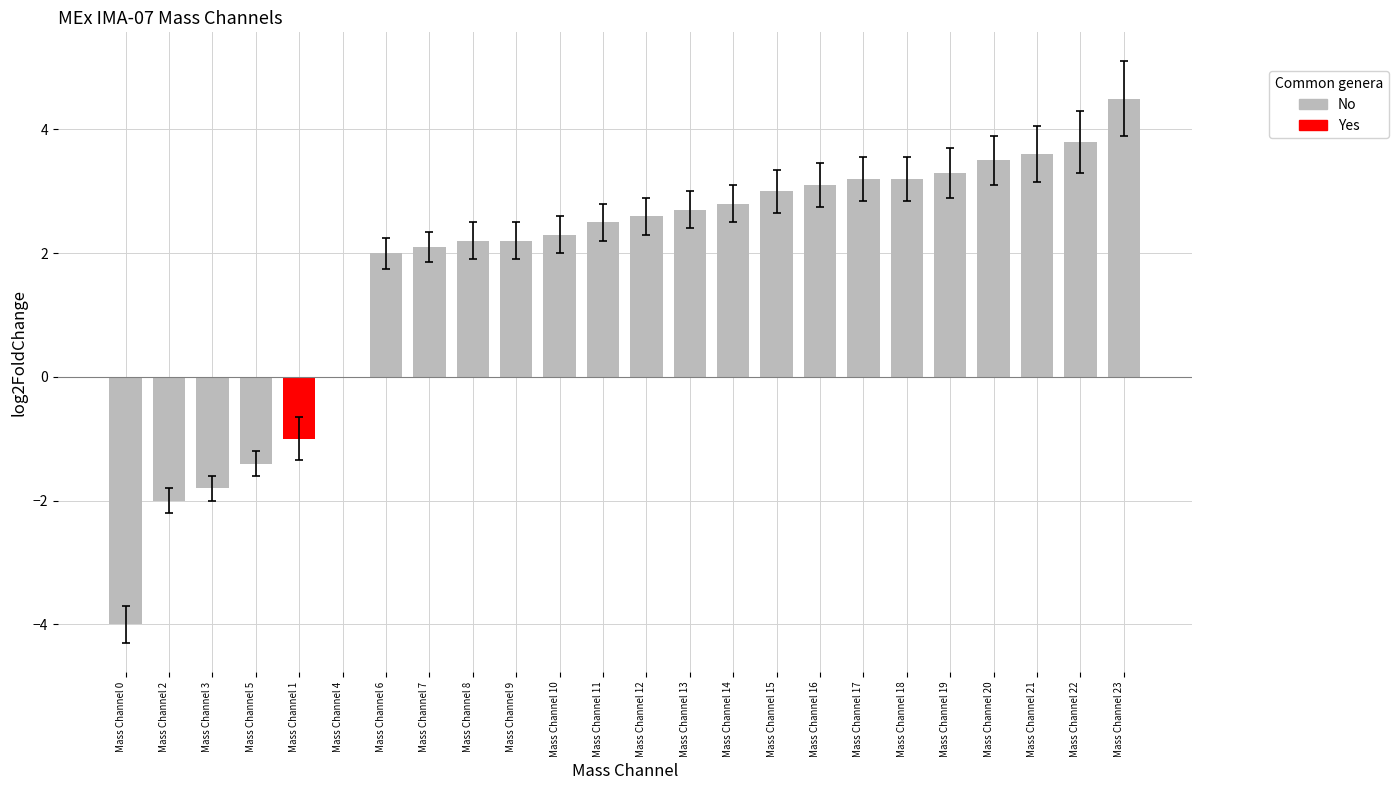

The chart shows a value of 2.1 at Mass Channel 7. True or false?

True